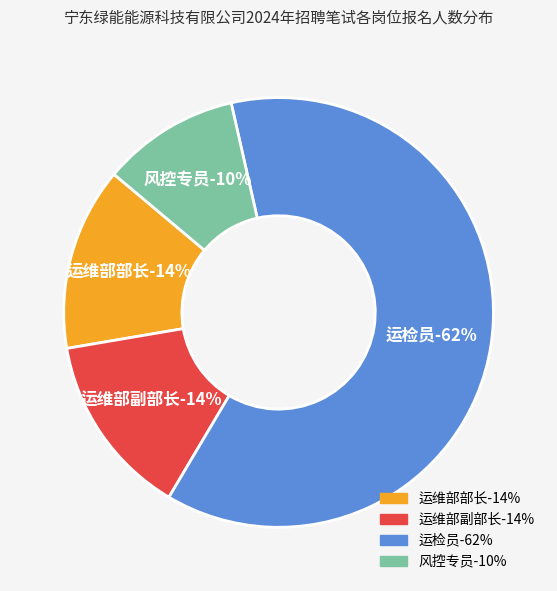

Which category has the smallest portion of the pie?

风控专员